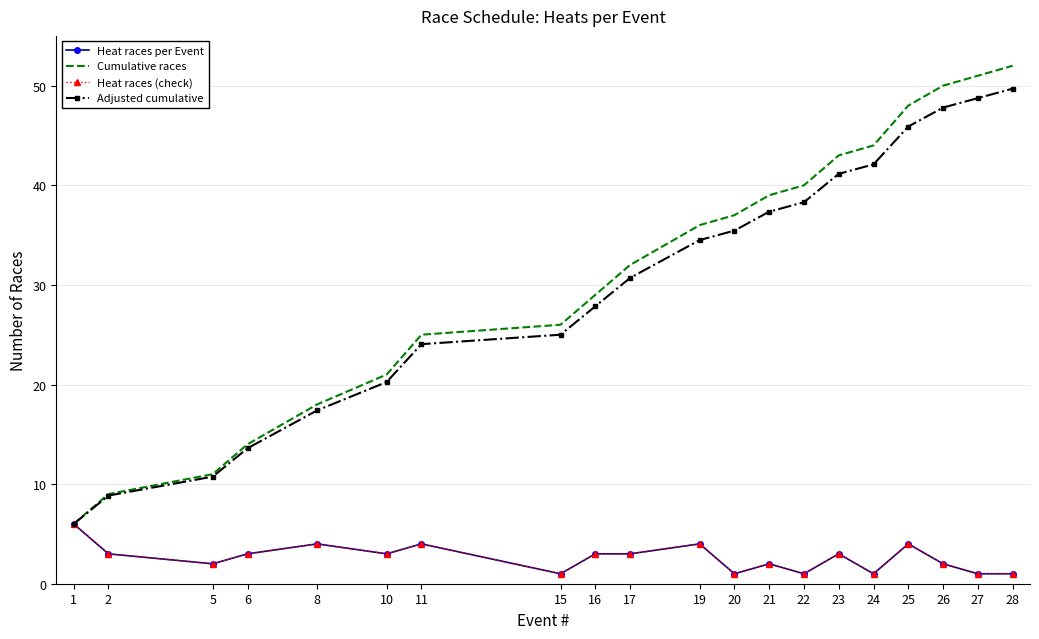

At which label does Cumulative races first exceed 36?

20